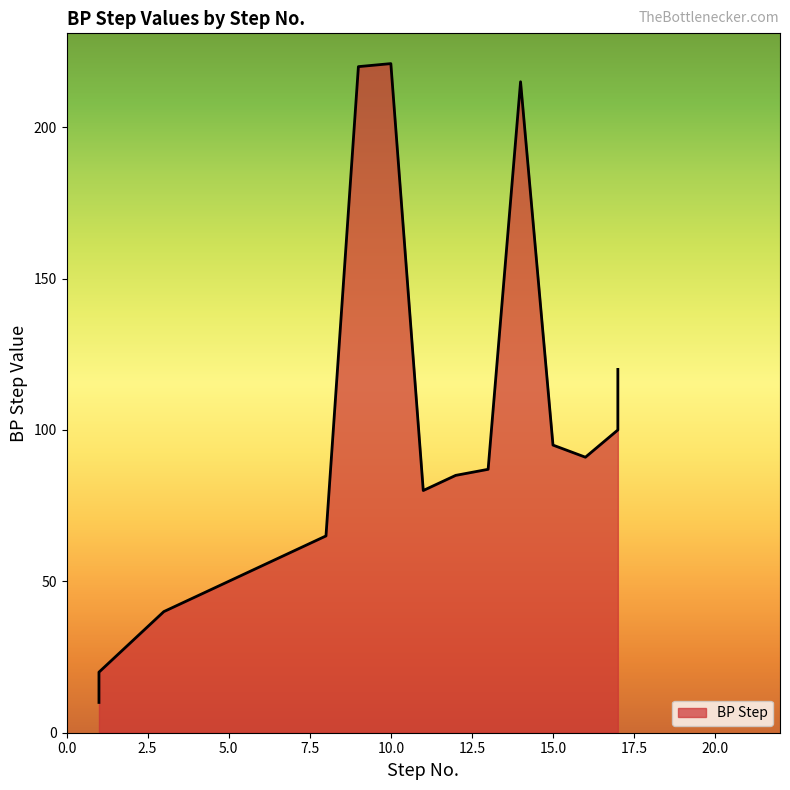

The value at 14 is 215. True or false?

True